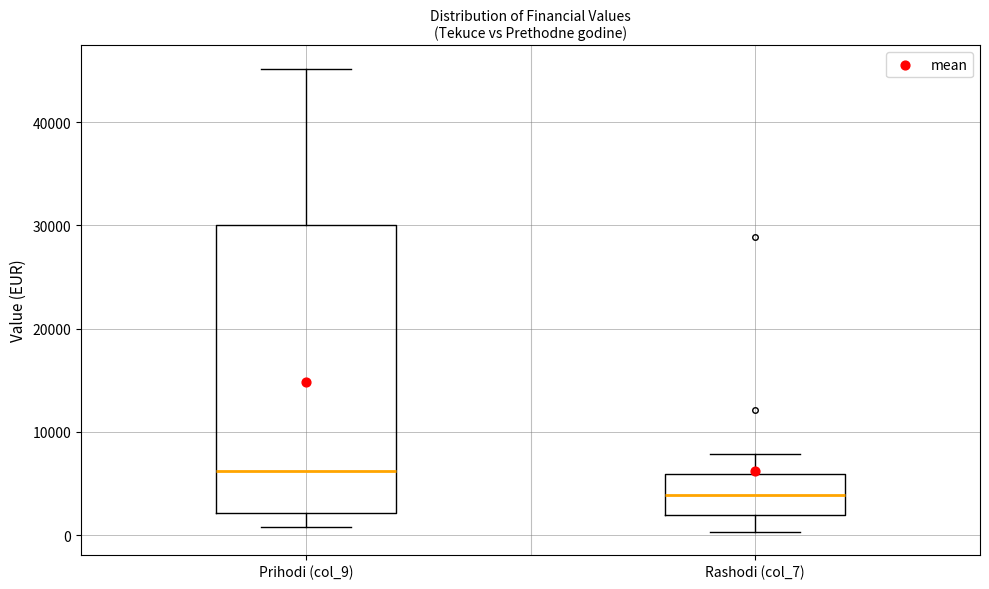

Where does the upper whisker of the box for Rashodi (col_7) end on the y-axis? The values are not printed on the chart, so give them approximately, as read against the axis.

8000